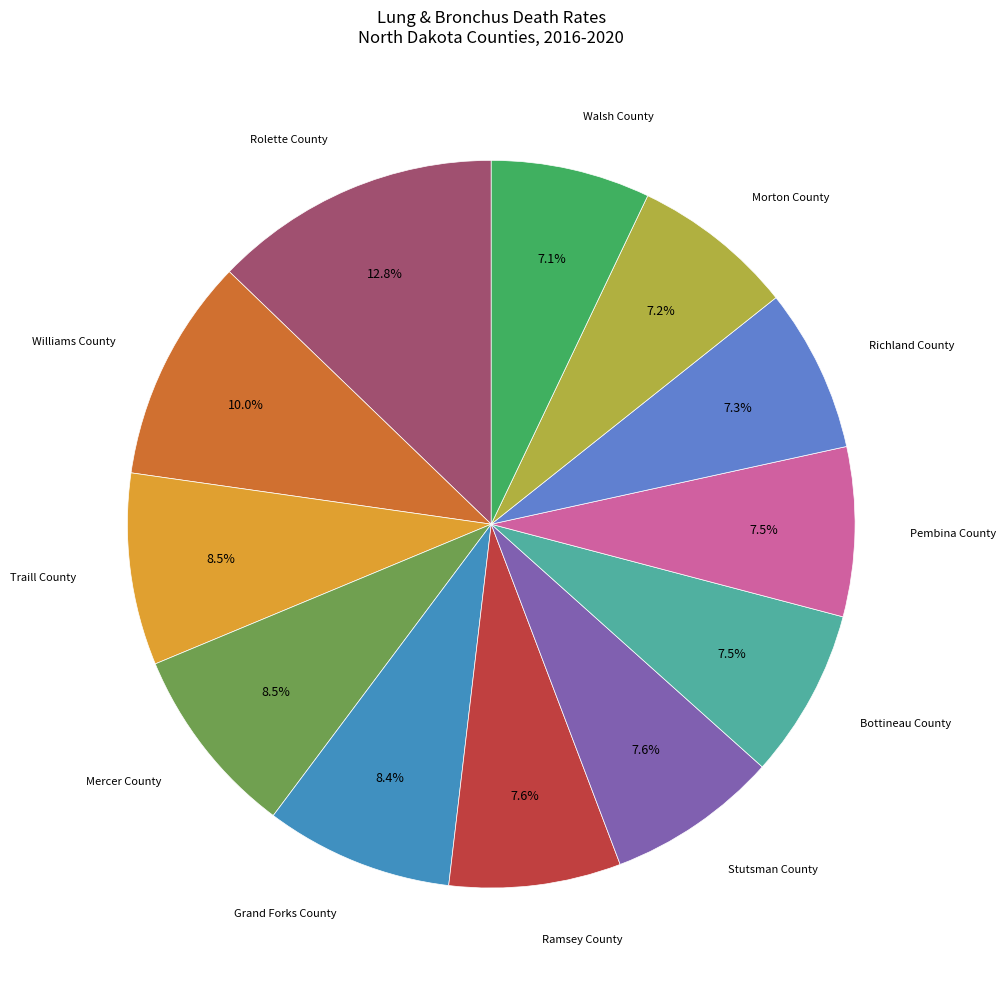

How many segments does this pie chart have?

12